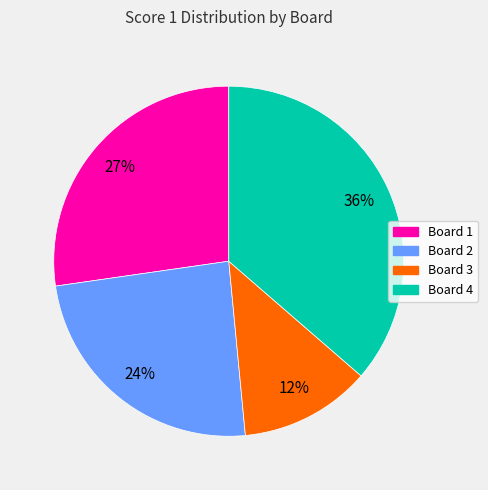

What percentage is the Board 4 slice, to the nearest percent?

36%